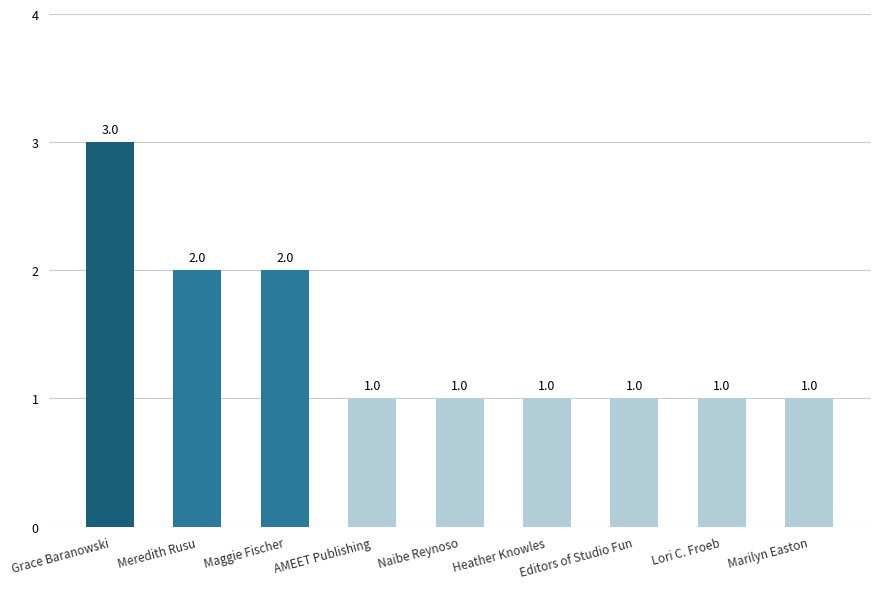

How many values are between 1 and 2?

8